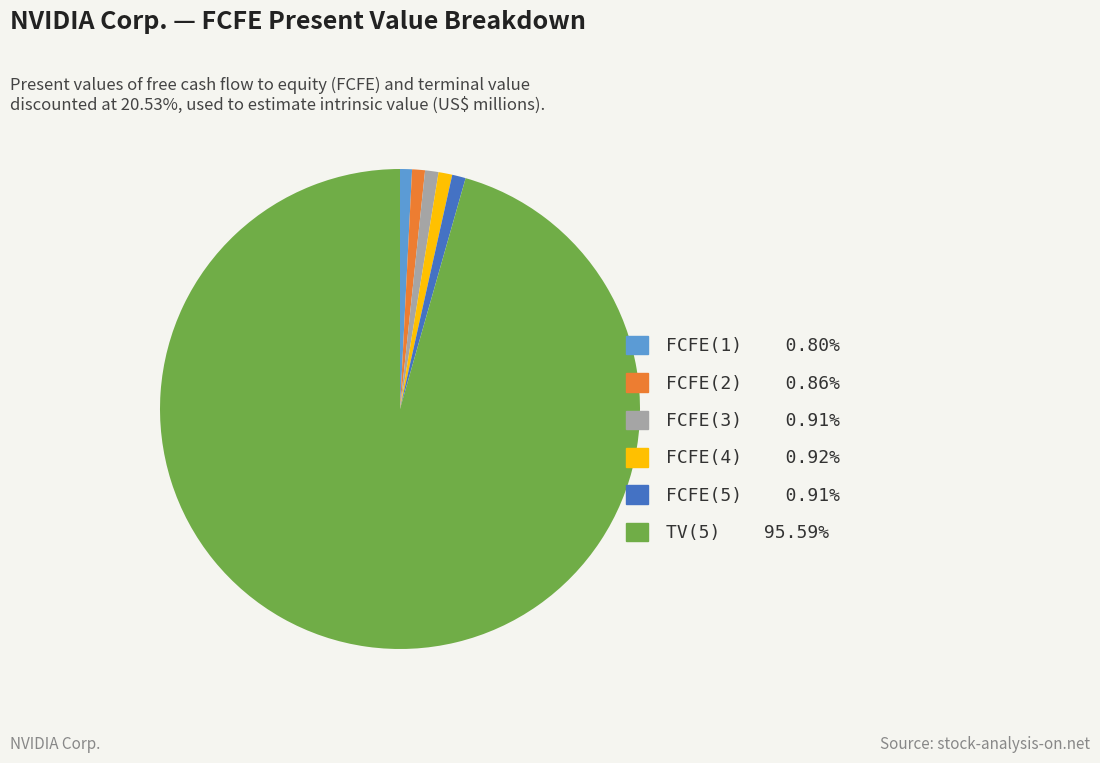

Which slice is the largest?

TV(5)